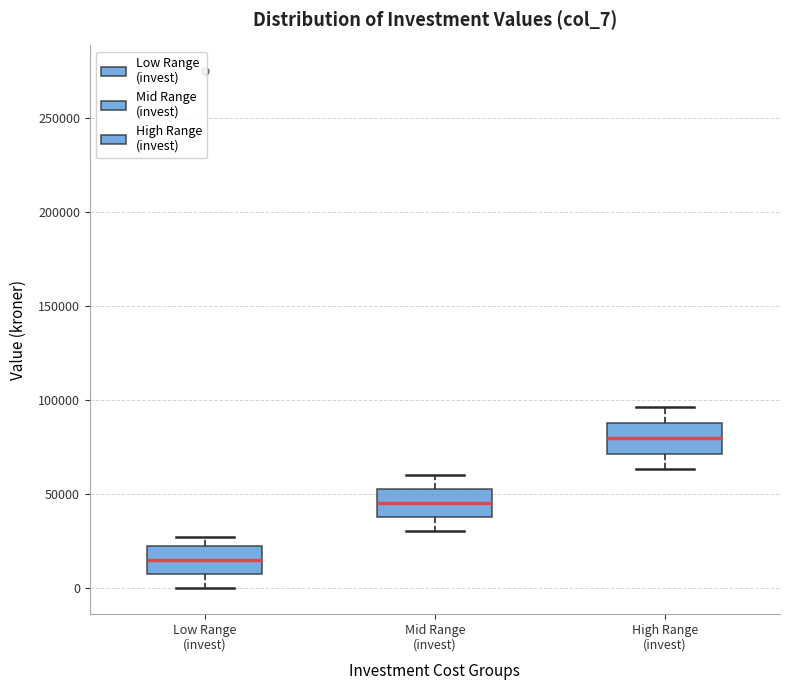

Which box's median line is the highest?

High Range (invest)